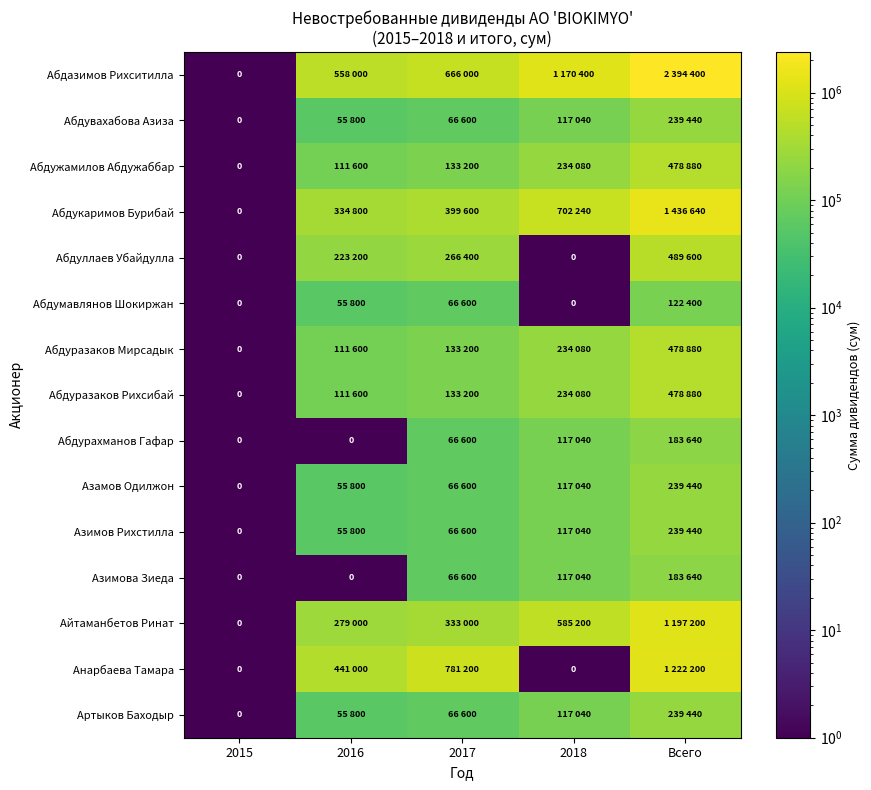

How many data points in Азамов Одилжон are above 66600?

2